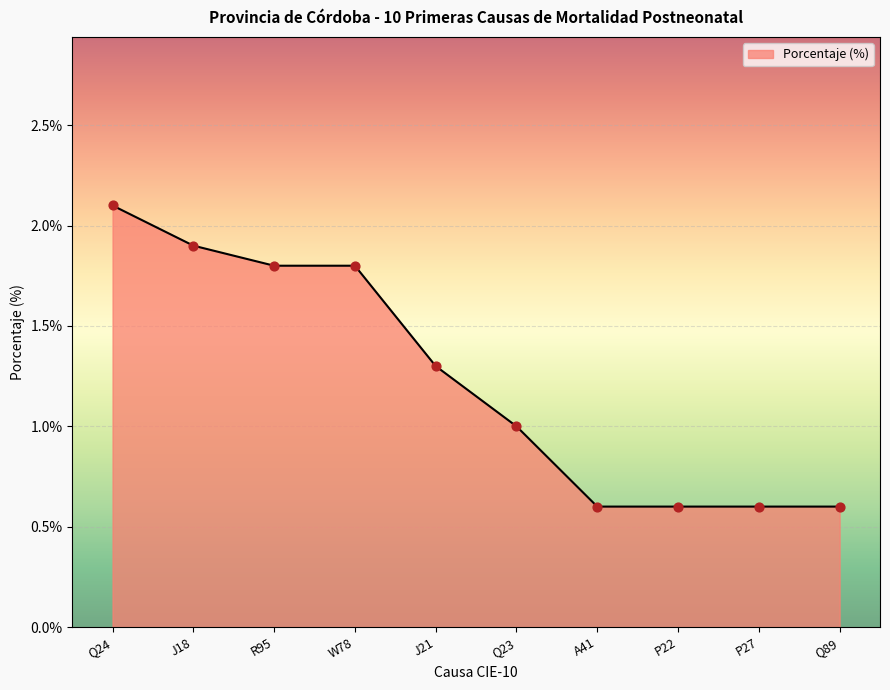

What is the change in value from W78 to A41?

-1.2